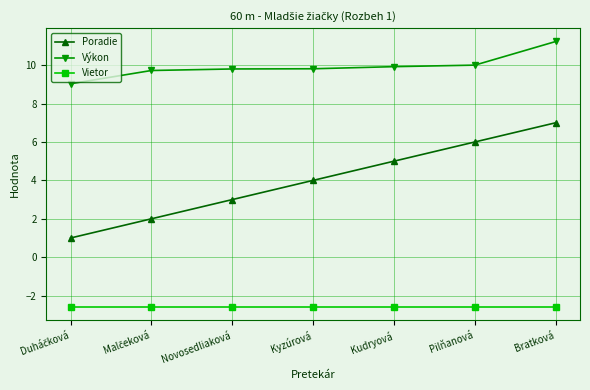

Which series has the widest spread of values?

Poradie